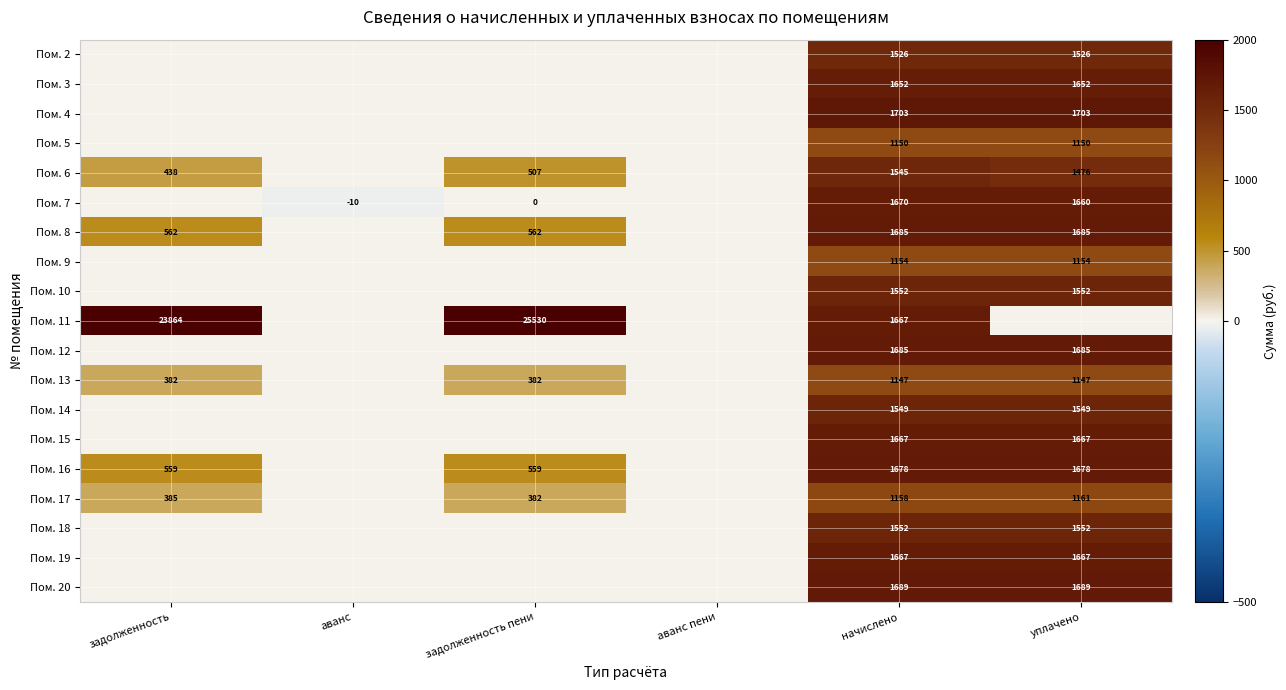

The Пом. 5 series shows 1150 at начислено. True or false?

True